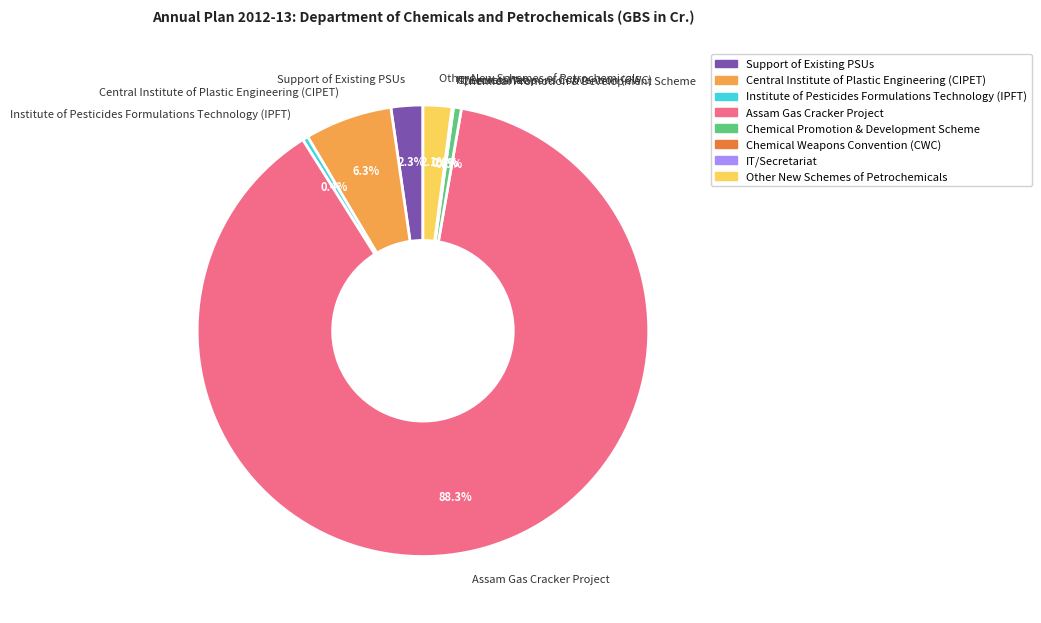

Which category has the biggest portion of the pie?

Assam Gas Cracker Project